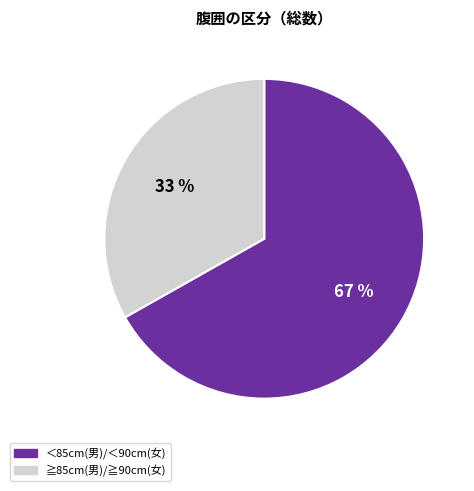

The ≧85cm(男)/≧90cm(女) slice represents 33% of the pie. True or false?

True